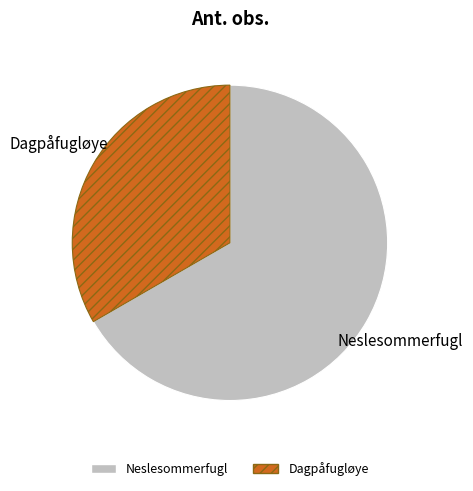

How many slices are in this pie chart?

2